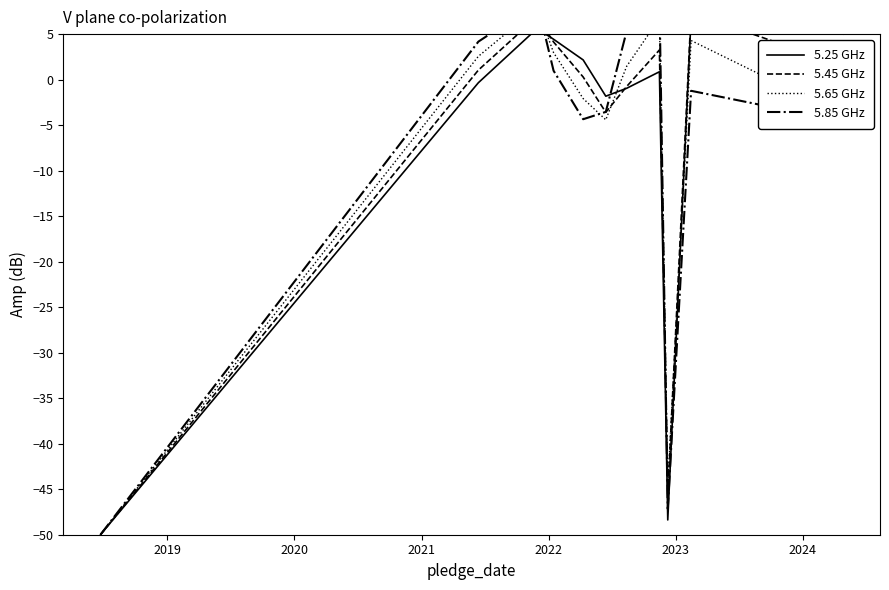

How many values in 5.65 GHz are above zero?

6